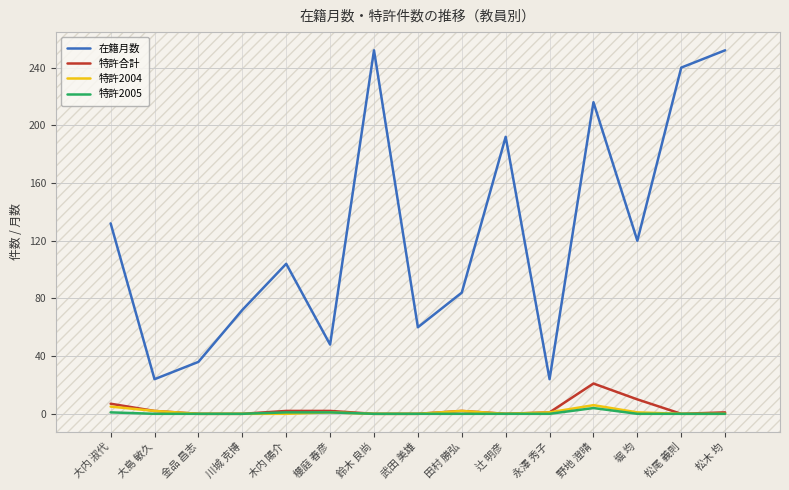

True or false: 在籍月数 and 特許2005 intersect in this chart.

False